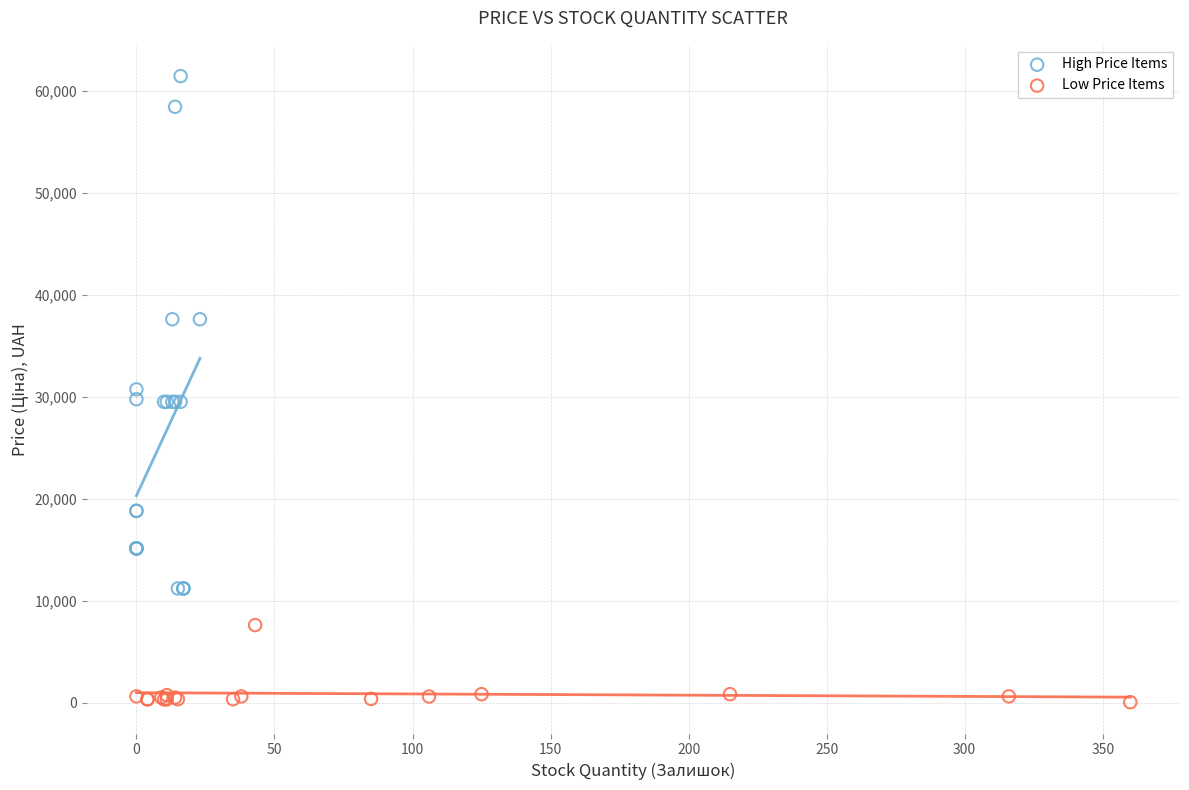

Which series reaches the maximum Y coordinate?

High Price Items